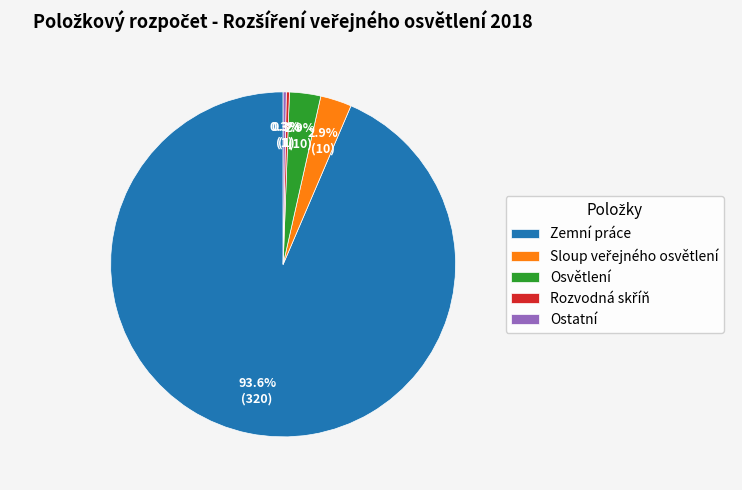

Which category has the biggest portion of the pie?

Zemní práce